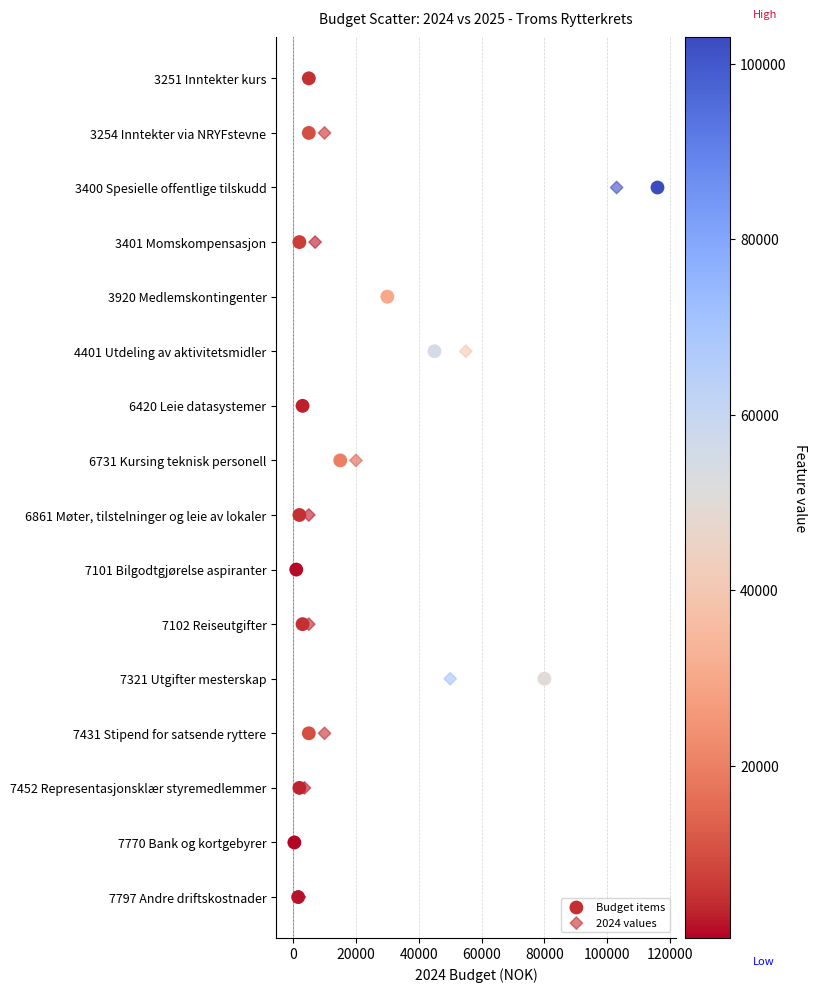

What are all the series names shown in the legend?

Budget items, 2024 values